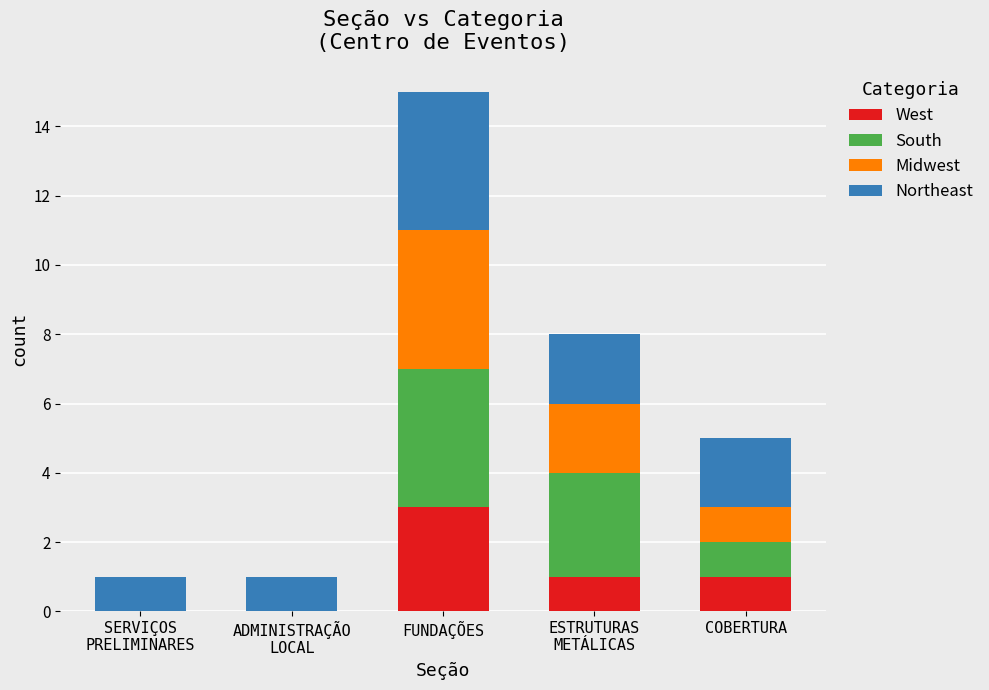

At which category is the sum across all series the highest?

FUNDAÇÕES